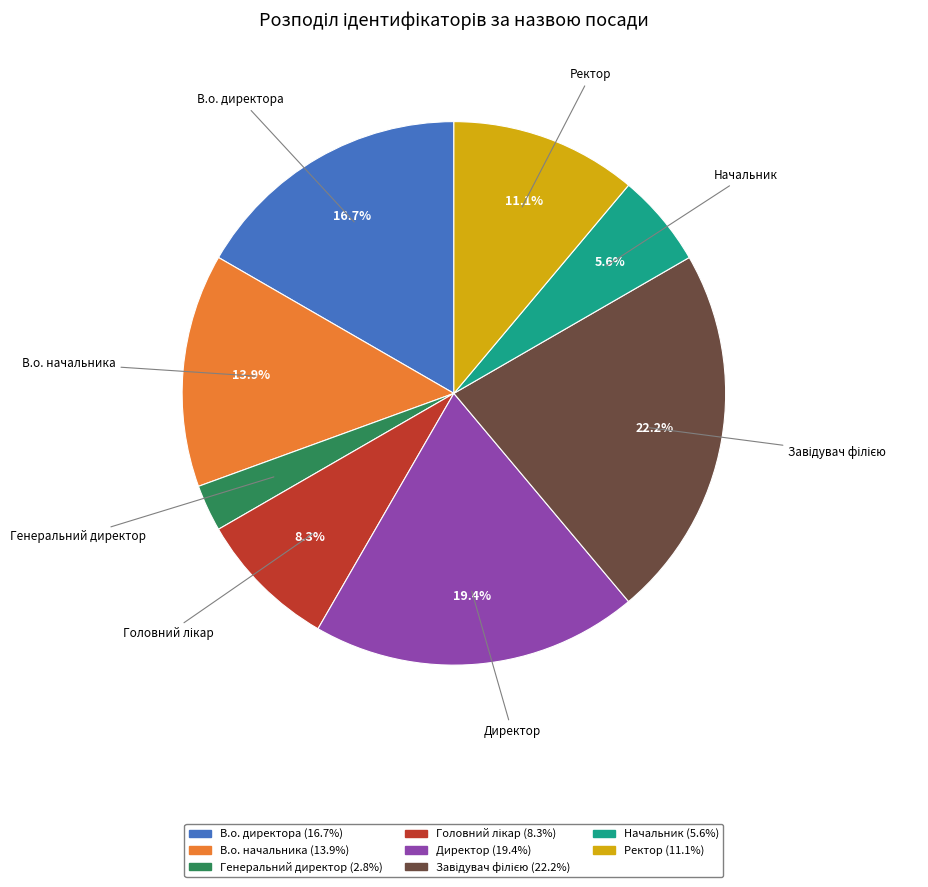

How many slices are in this pie chart?

8